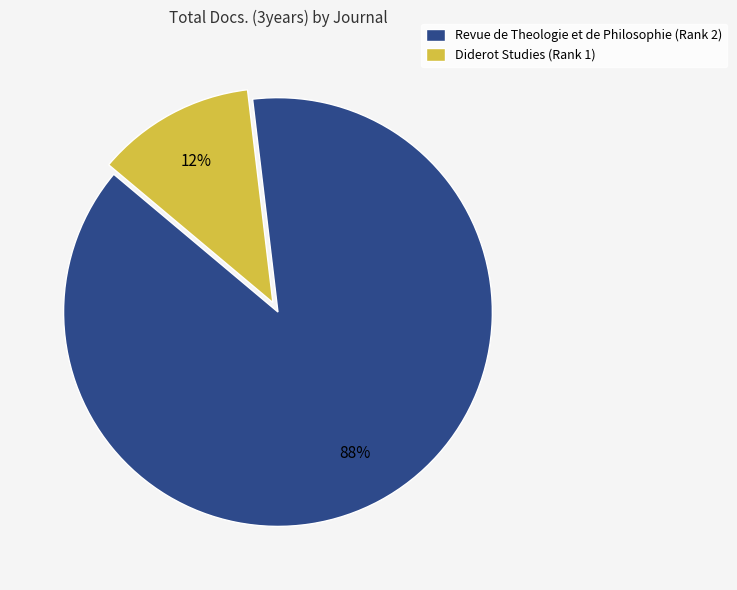

Is the sum of Revue de Theologie et de Philosophie (Rank 2) and Diderot Studies (Rank 1) greater than half?

Yes